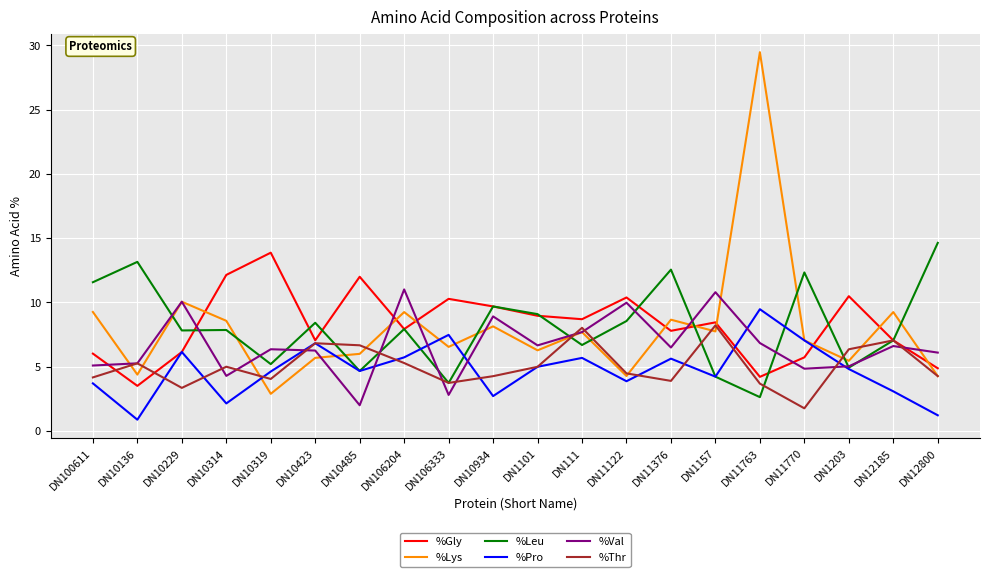

What is the total value across all series at DN106204?

47.1